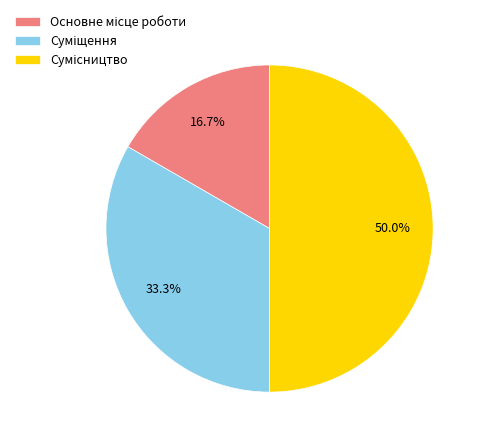

What portion of the pie excludes Основне місце роботи?

83.3%